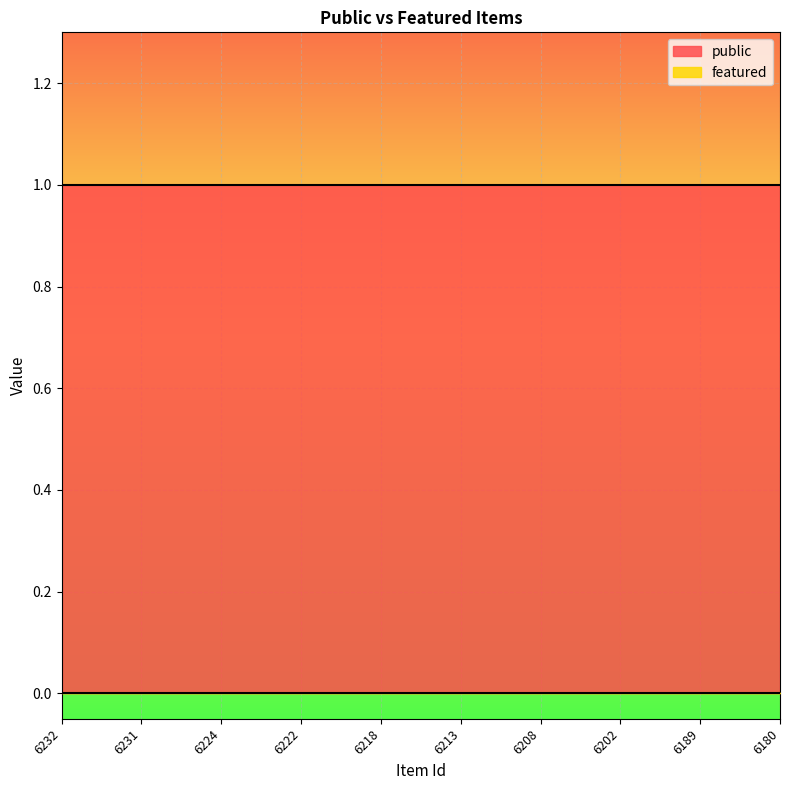

Reading right to left, list all the values displayed in this chart.

public: 6180=1	6189=1	6202=1	6208=1	6213=1	6218=1	6222=1	6224=1	6231=1	6232=1
featured: 6180=0	6189=0	6202=0	6208=0	6213=0	6218=0	6222=0	6224=0	6231=0	6232=0